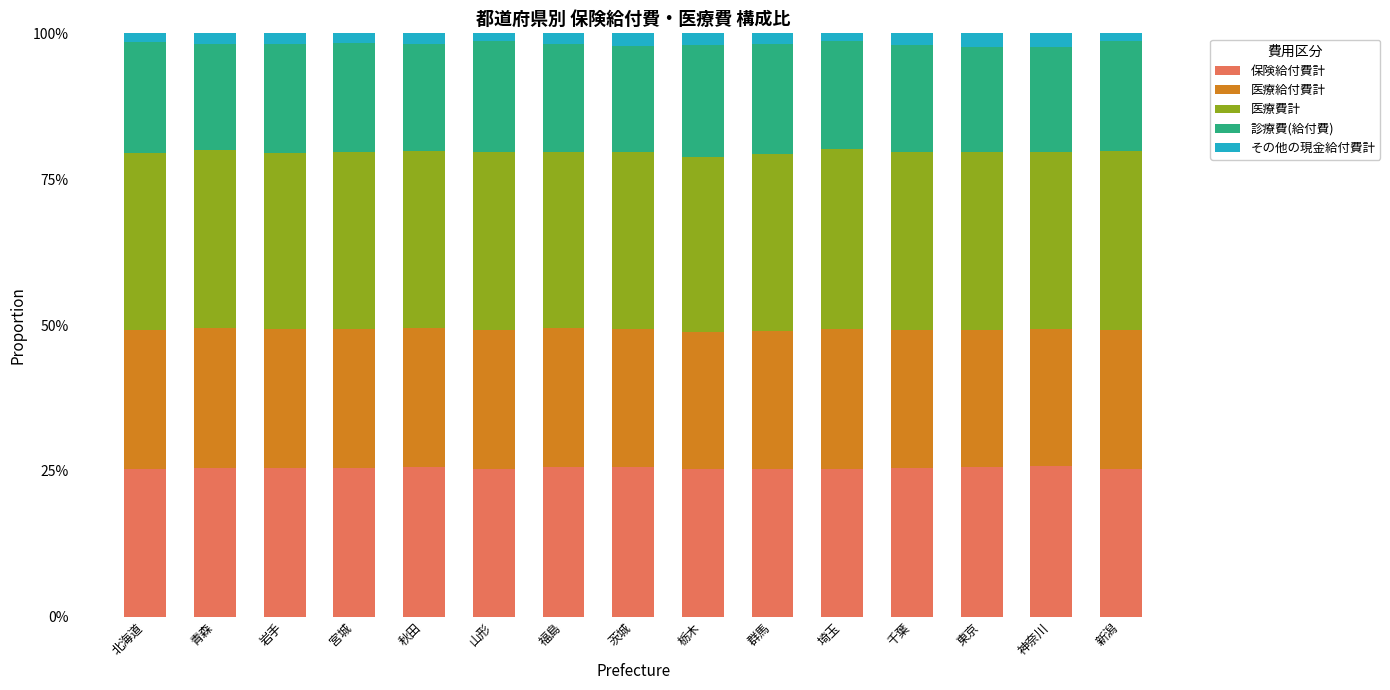

What position from the left is 群馬?

10